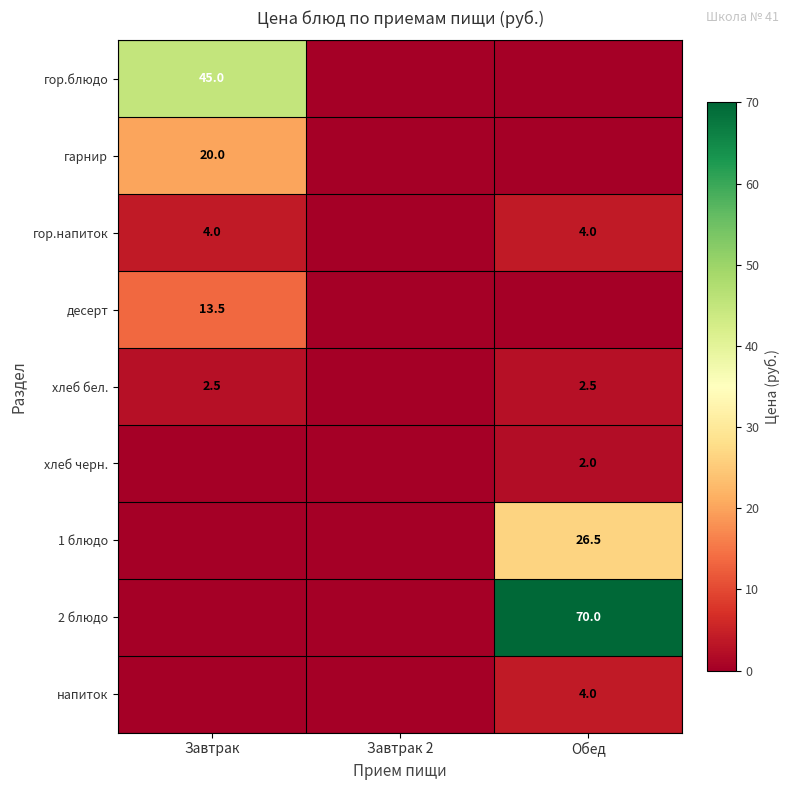

The value of десерт at Завтрак is 13.5. True or false?

True